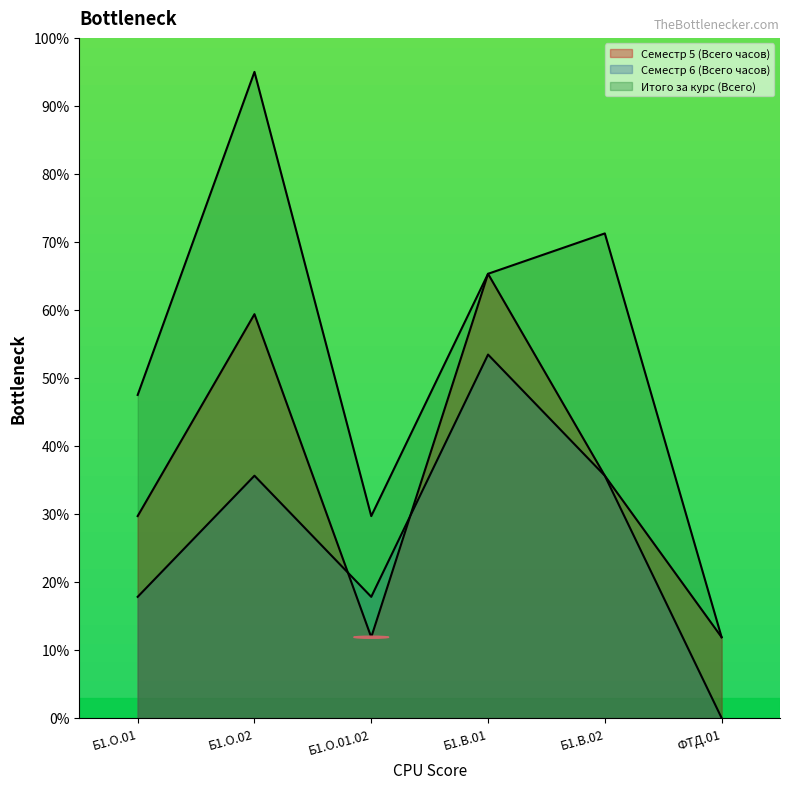

What value does the Семестр 5 (Всего часов) series have at Б1.О.01?

29.7